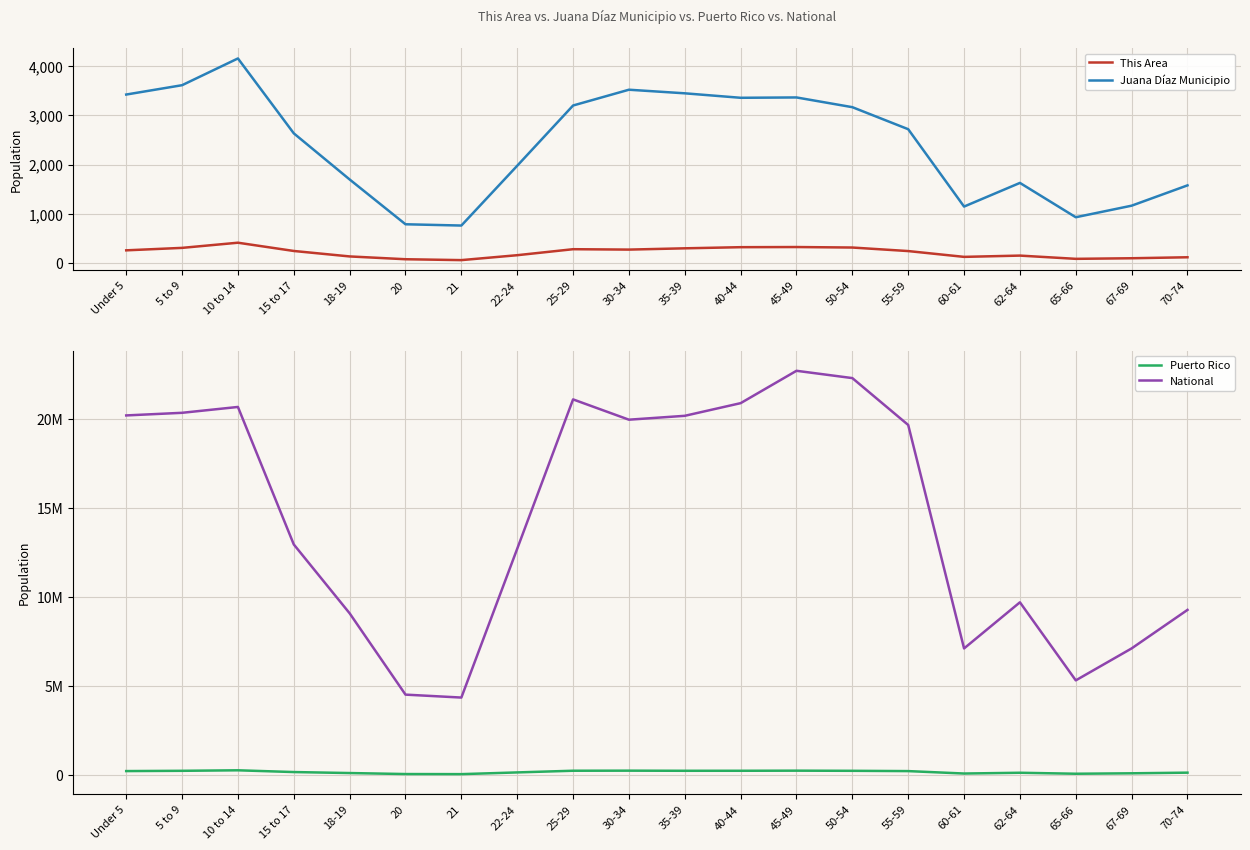

True or false: Juana Díaz Municipio has a value of 2440 at 62-64.

False